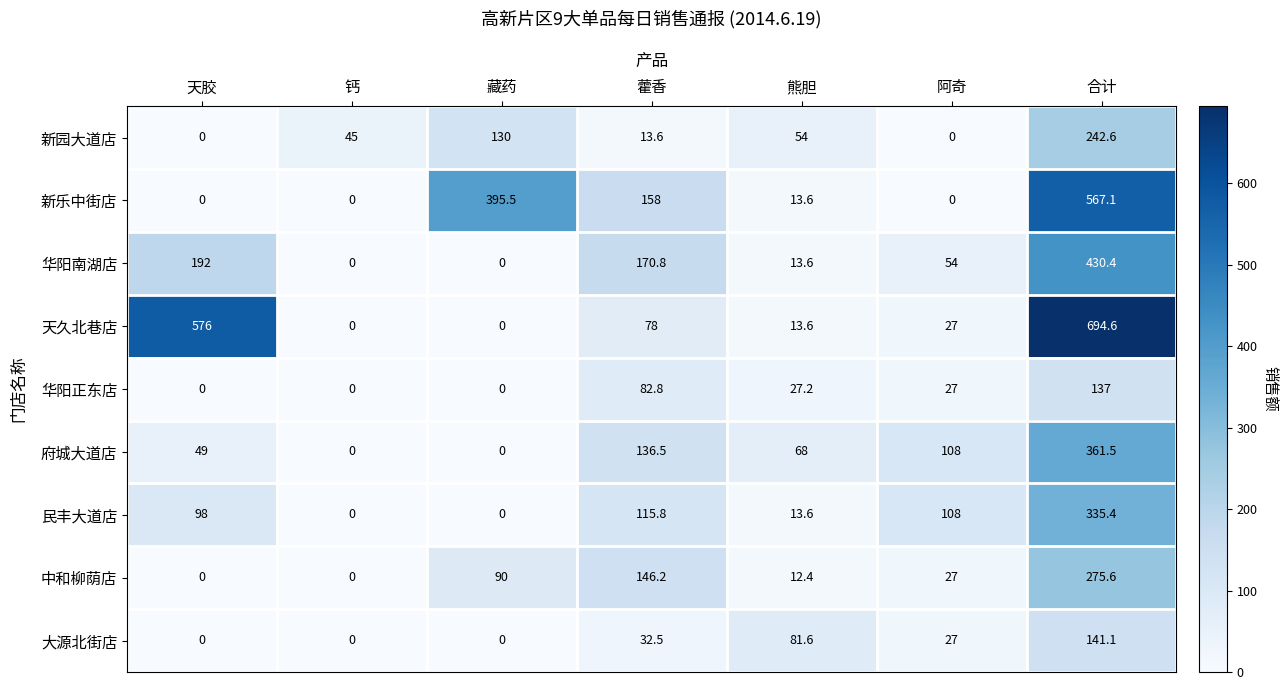

True or false: 民丰大道店 has a value of 98.0 at 天胶.

True